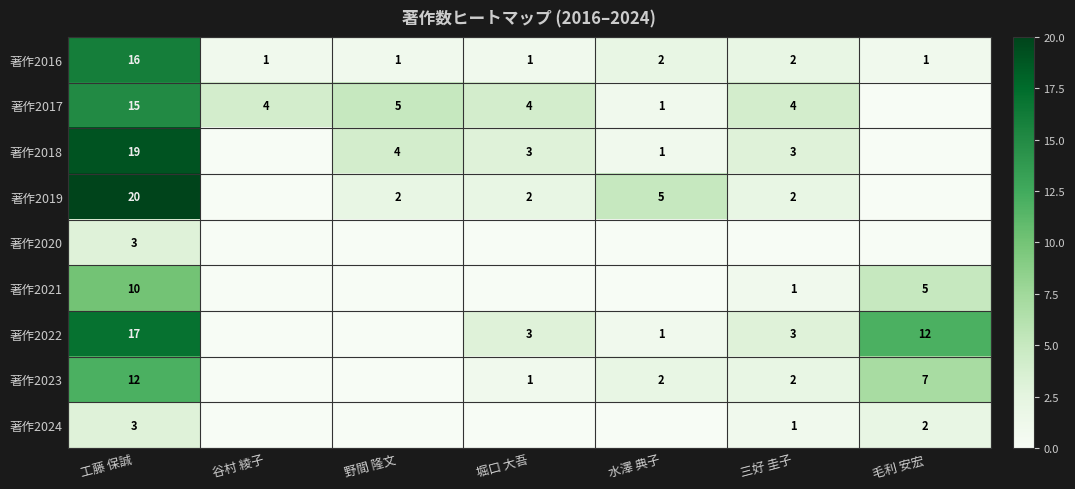

How many data points in 著作2016 are above 1?

3